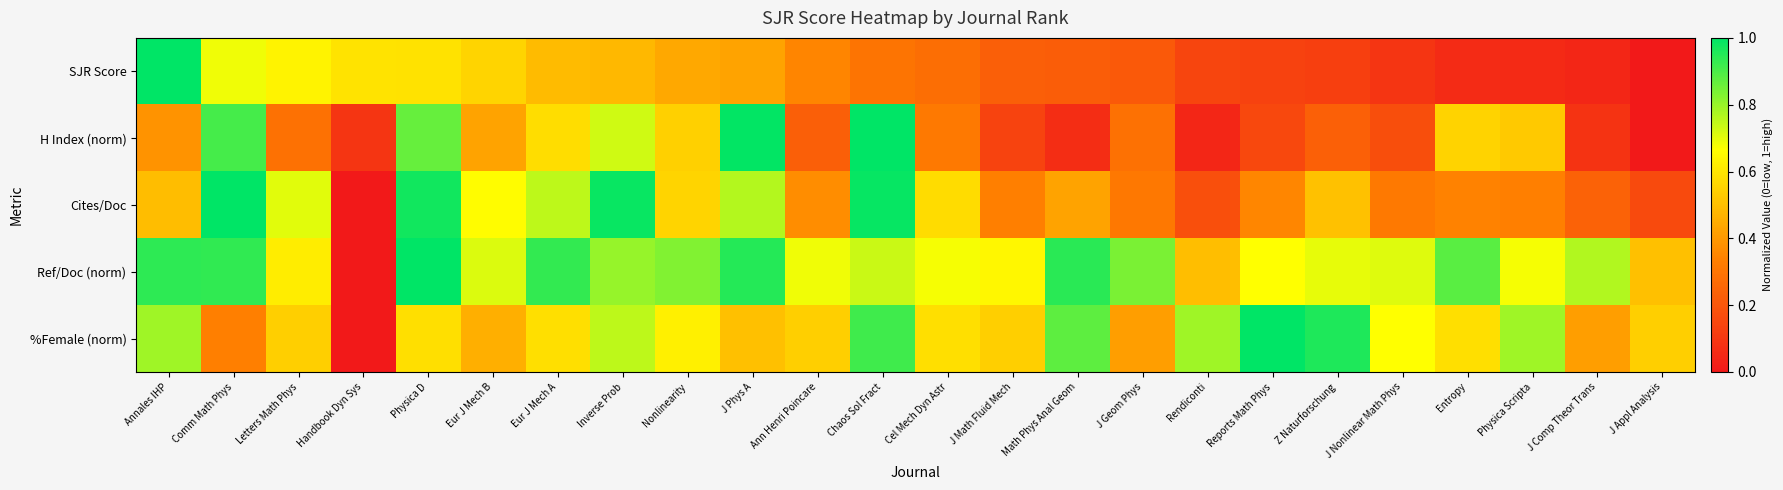

At how many categories does at least one series exceed 0?

24